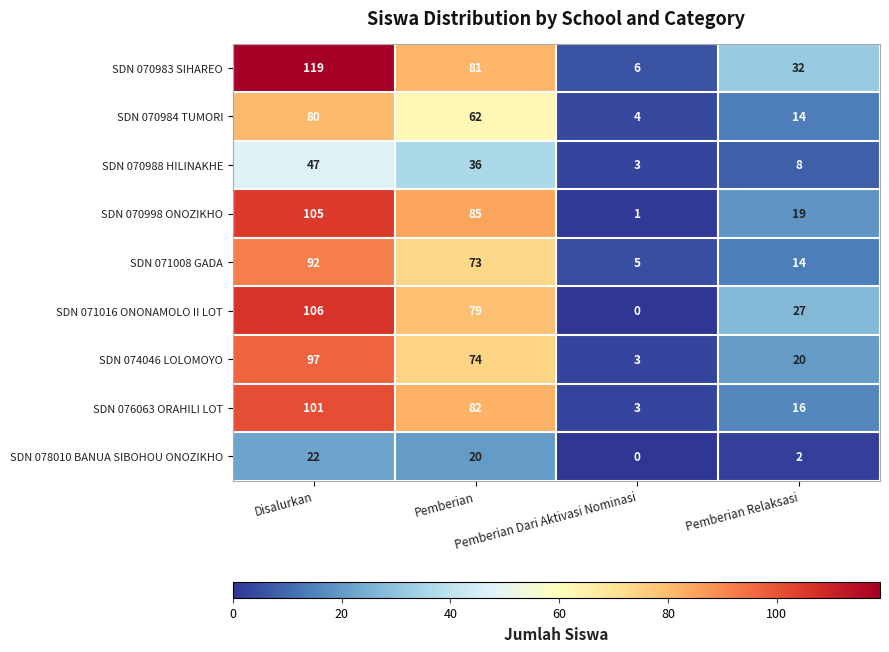

At Pemberian, list the series in order from largest to smallest.

SDN 070998 ONOZIKHO, SDN 076063 ORAHILI LOT, SDN 070983 SIHAREO, SDN 071016 ONONAMOLO II LOT, SDN 074046 LOLOMOYO, SDN 071008 GADA, SDN 070984 TUMORI, SDN 070988 HILINAKHE, SDN 078010 BANUA SIBOHOU ONOZIKHO